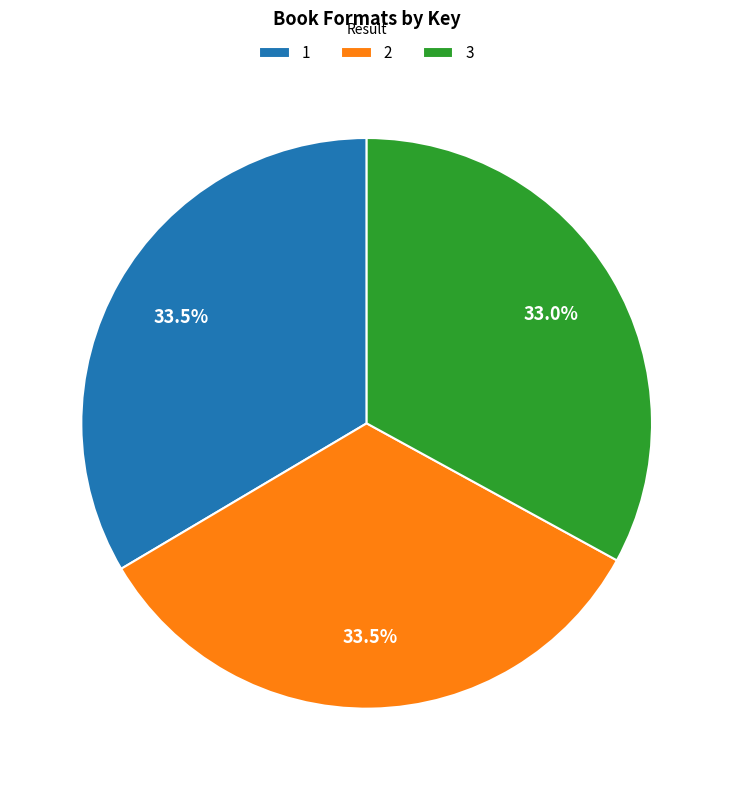

Approximately how many times larger is the value at 2 compared to 3?

1.0